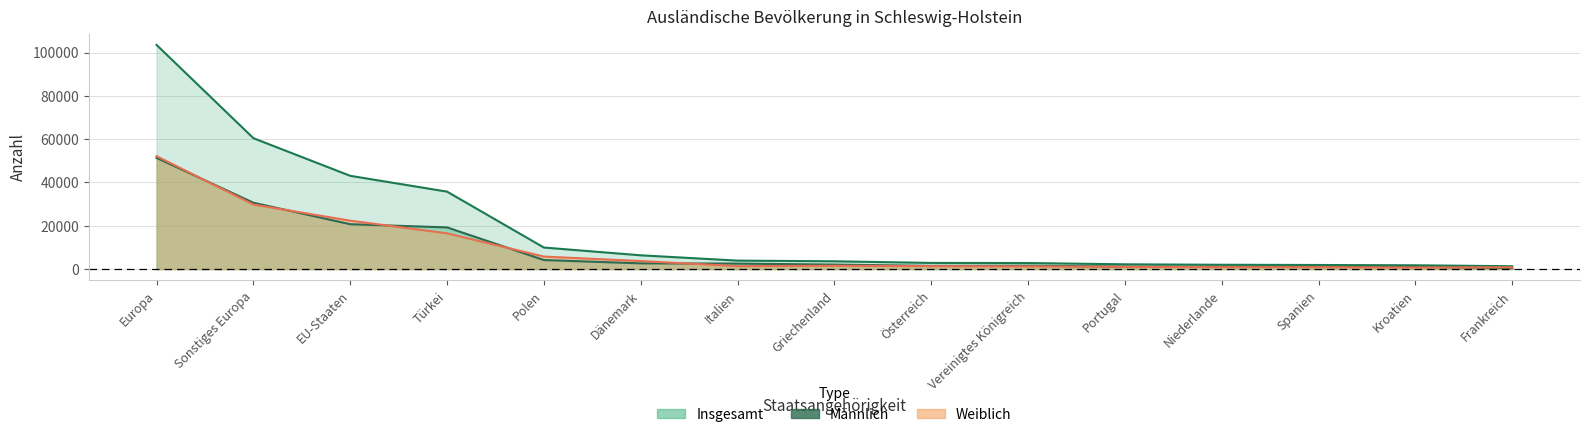

Does the chart have visible grid lines?

Yes